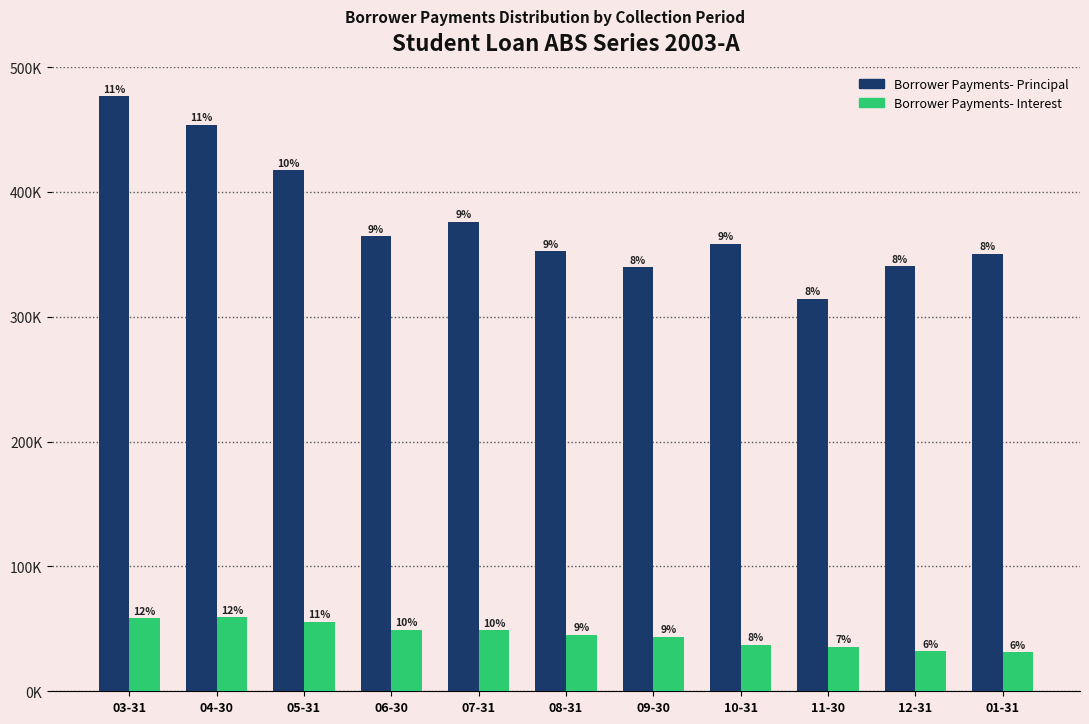

What are all the series names shown in the legend?

Borrower Payments- Principal, Borrower Payments- Interest